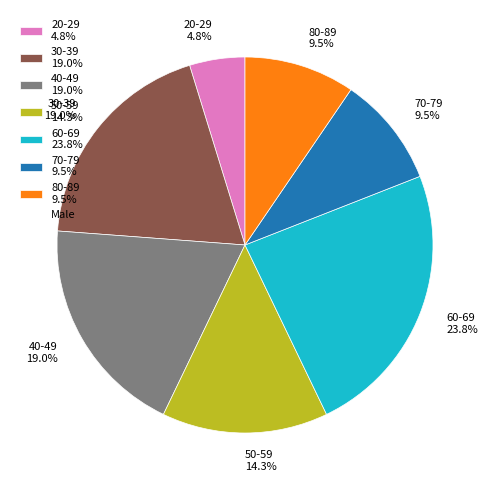

Is there a majority slice in this chart?

No